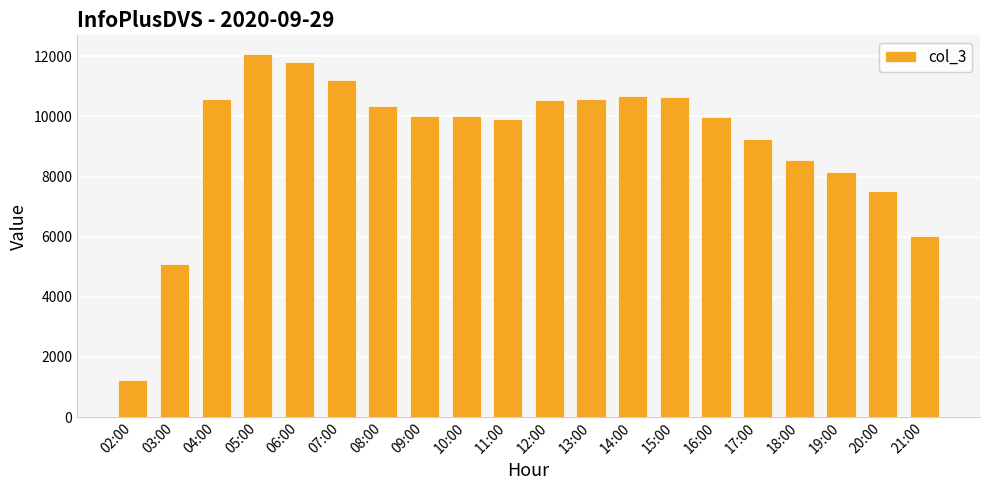

Which label corresponds to the smallest value in the chart?

02:00